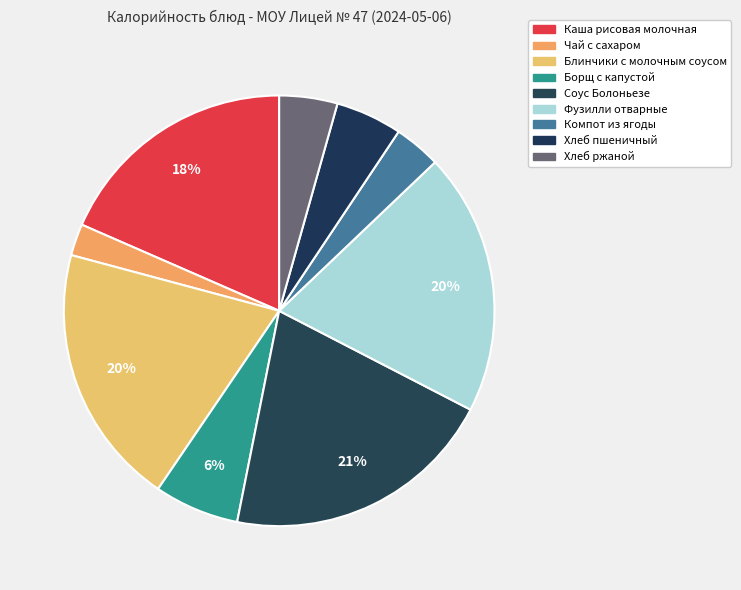

Count the number of slices in the pie.

9